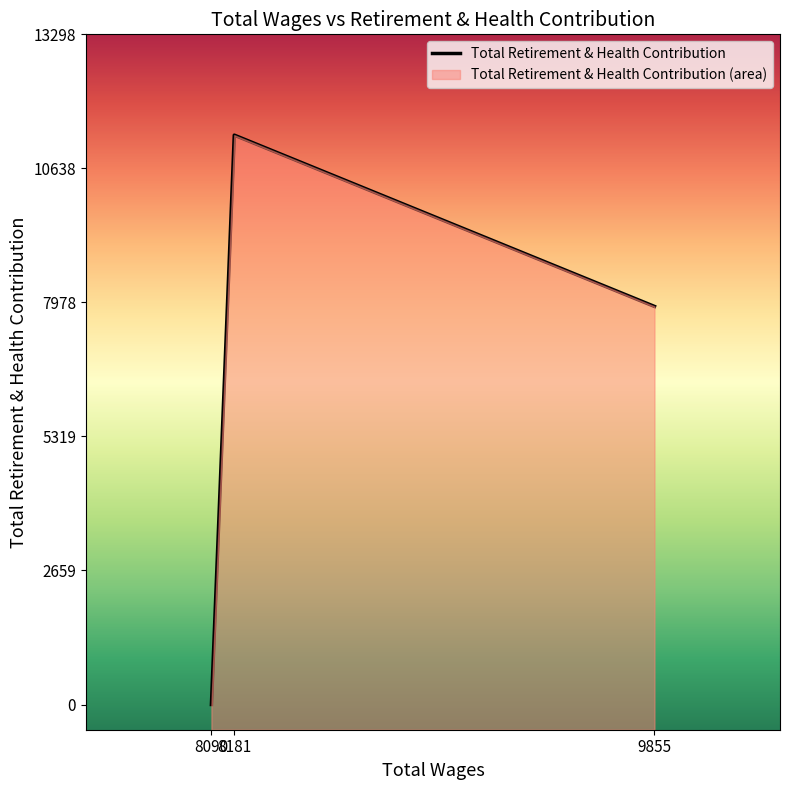

The value at 9855 is 3412. True or false?

False